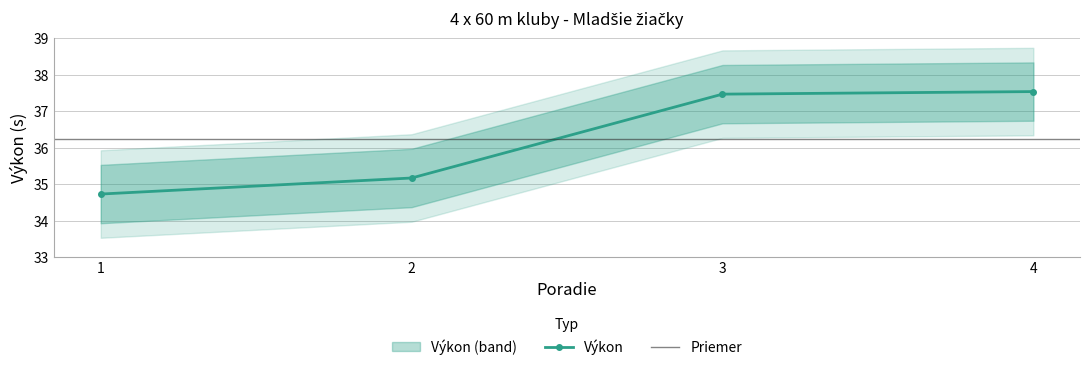

Is it true that the value at 1 is 34.7?

True